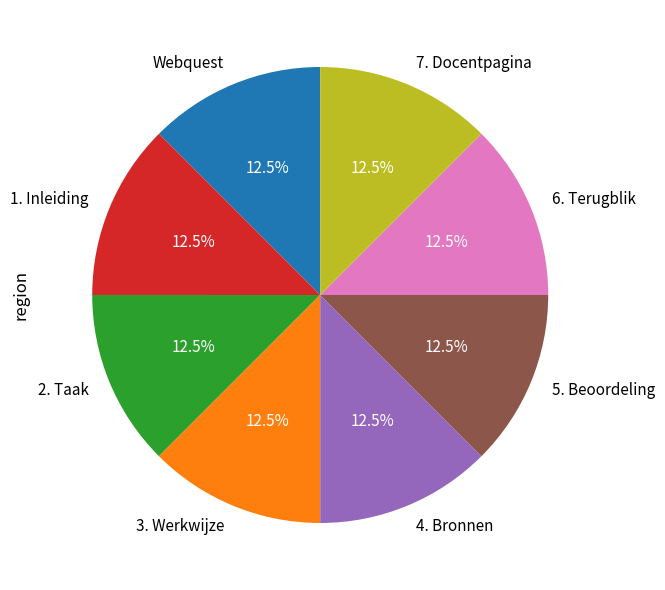

Combined, what portion of the pie is 5. Beoordeling and 2. Taak?

25.0%